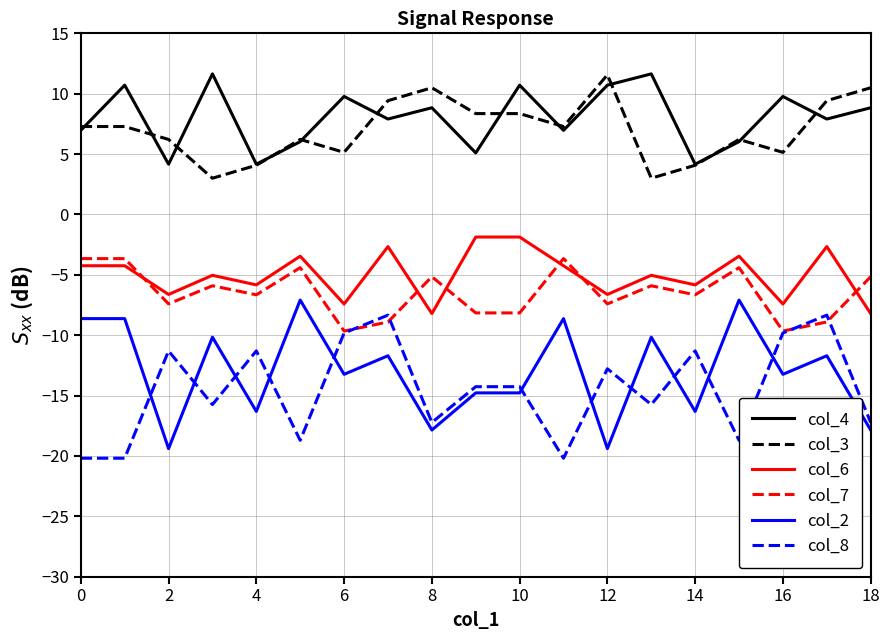

Which series has the largest total across all categories?

col_4